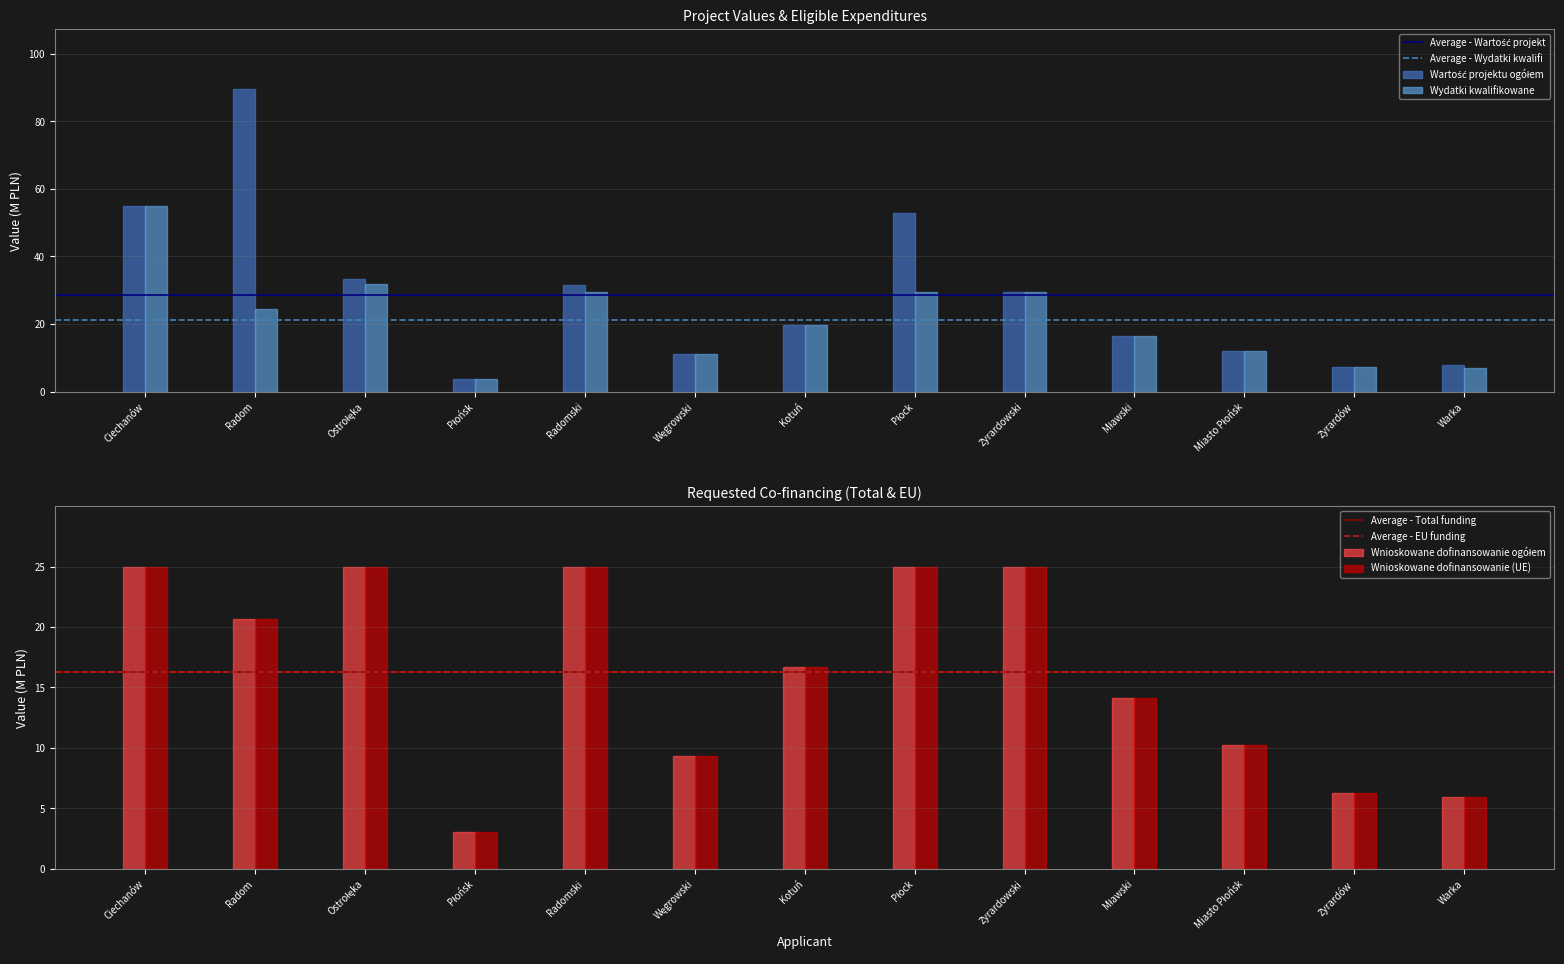

At how many categories does at least one series exceed 73?

1